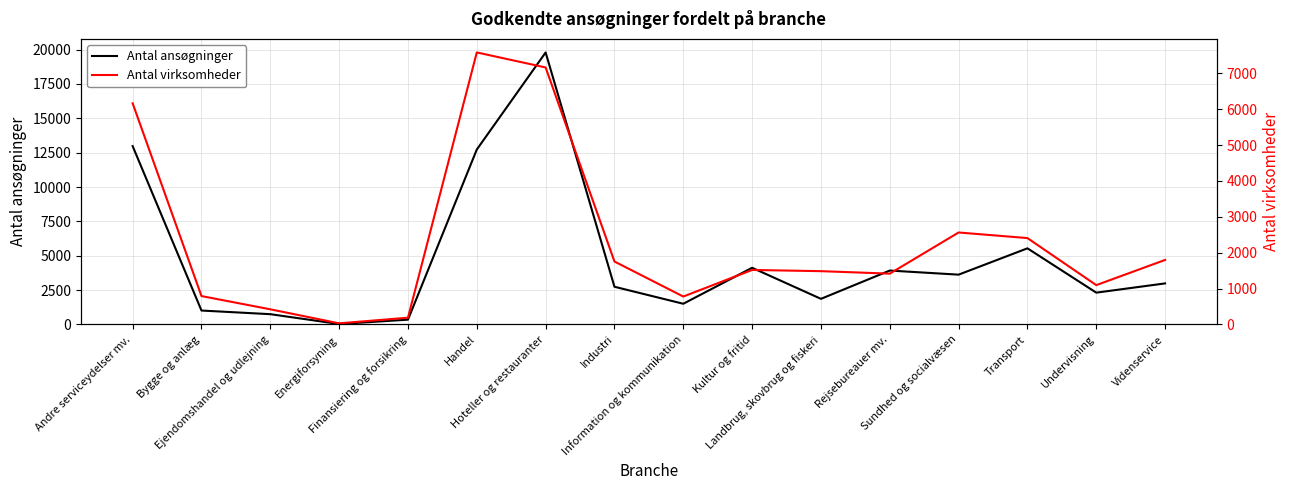

Which series has the largest range (max minus min)?

Antal ansøgninger